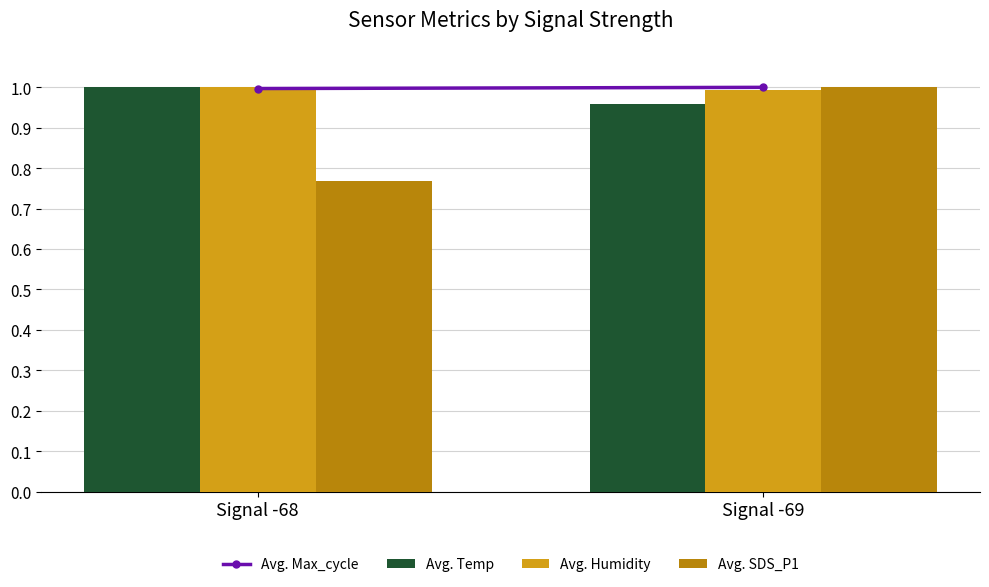

At which category is the sum across all series the highest?

Signal -69